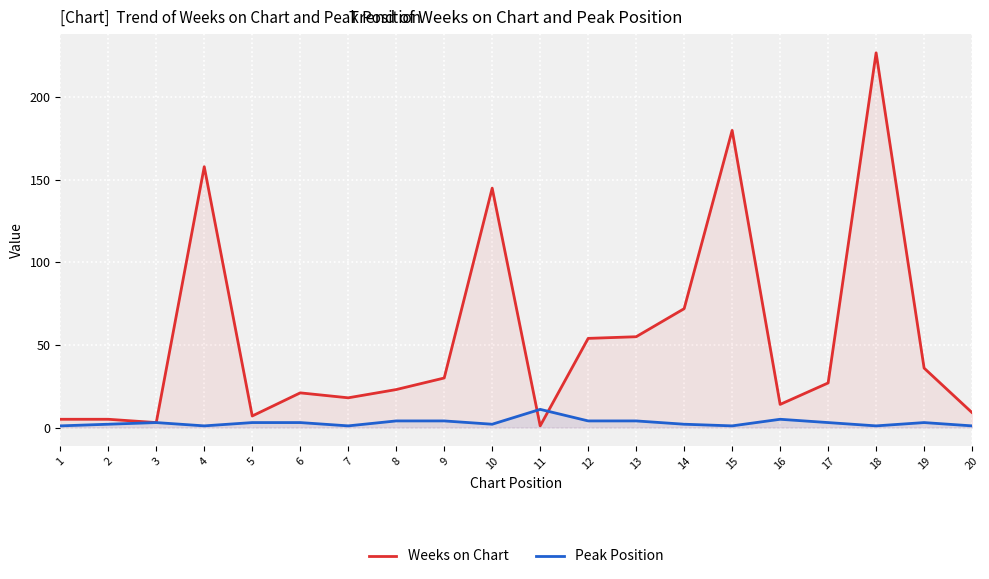

What is the difference between the second highest and minimum values in the Weeks on Chart series?

179